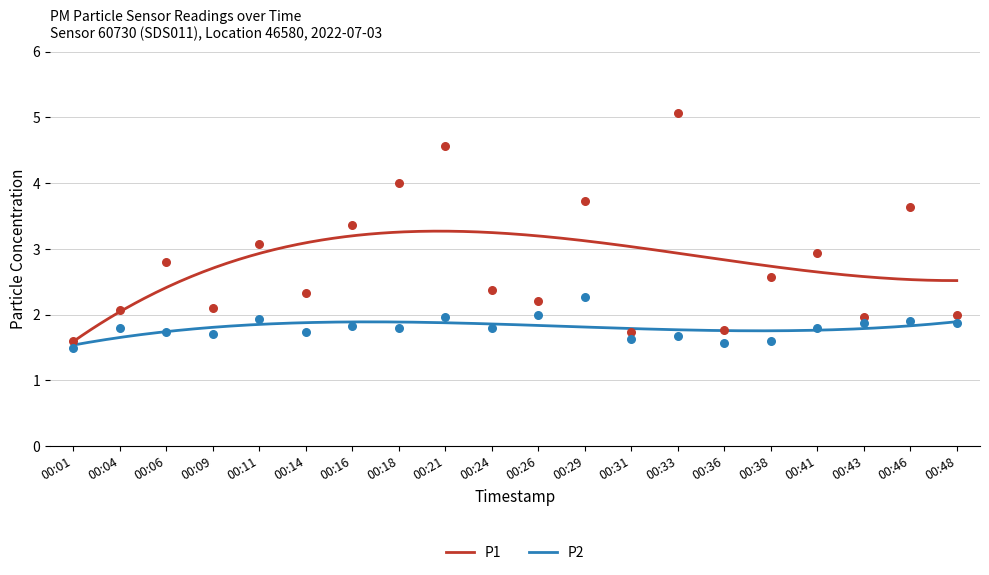

What are all the series names shown in the legend?

P1, P2